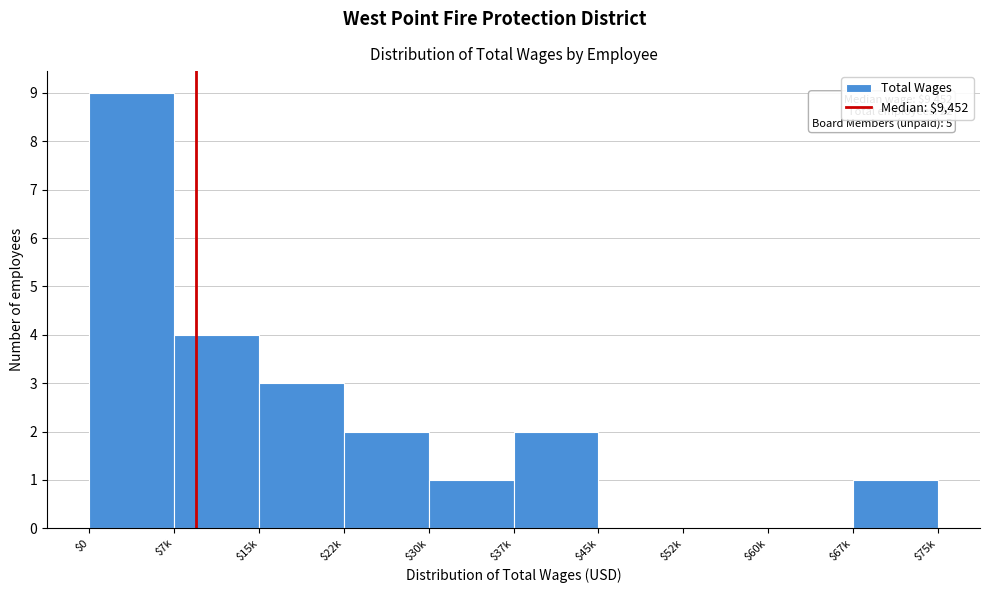

What value does the data have at $15k?

3